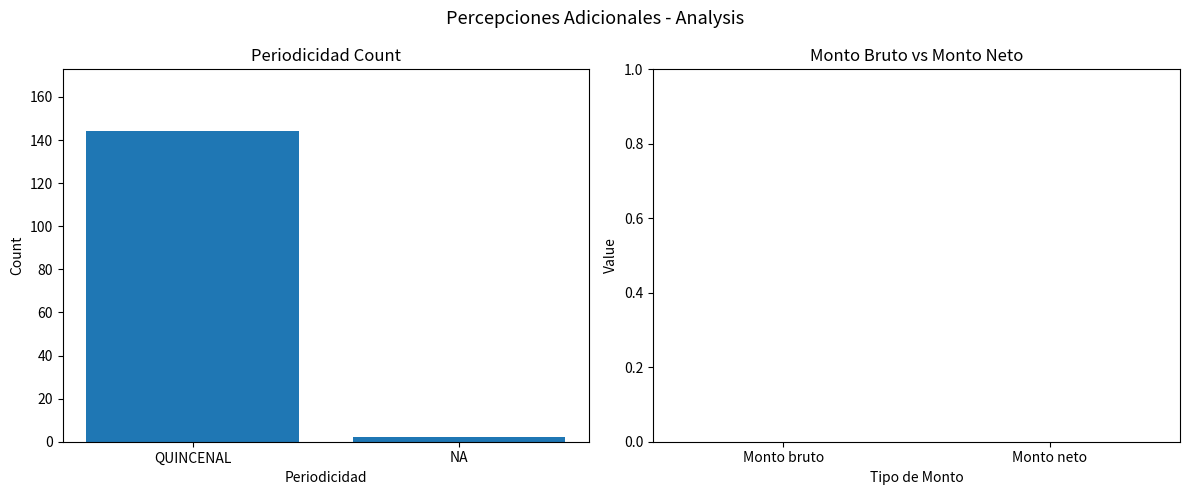

Which category has the highest value across all series?

QUINCENAL